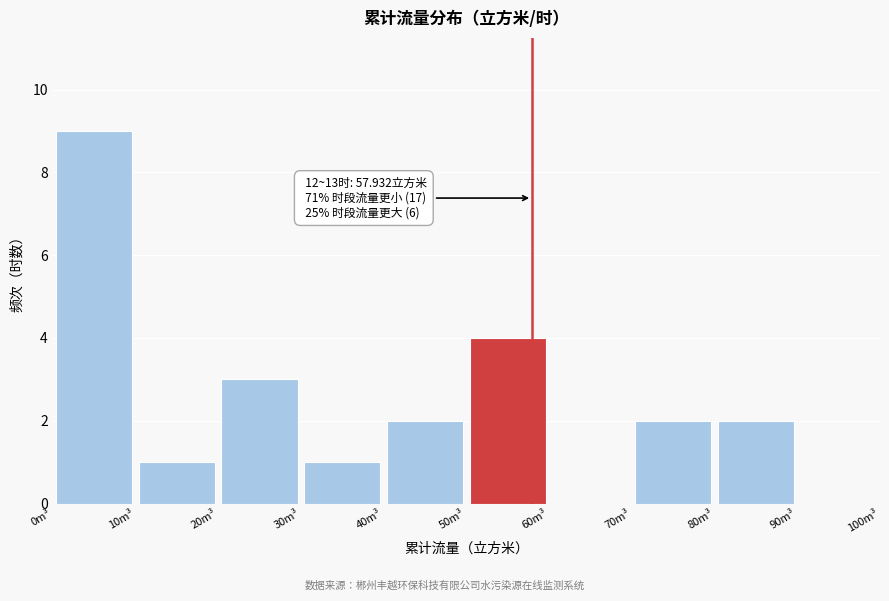

Which range on the x-axis has the tallest bar?

0 to 10